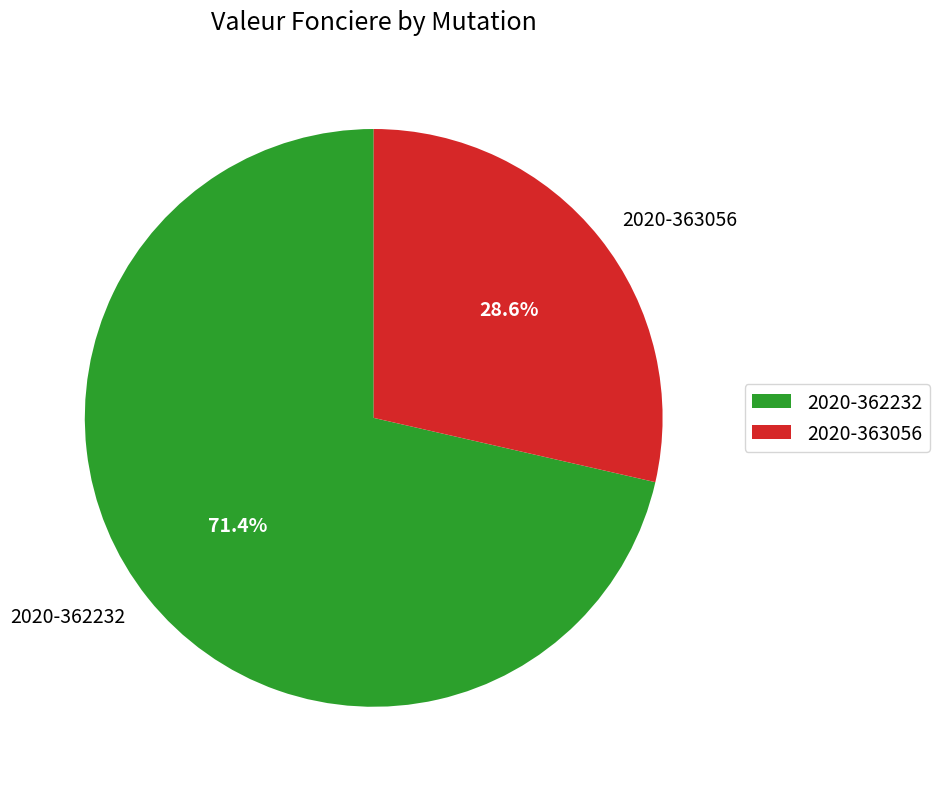

How many segments does this pie chart have?

2